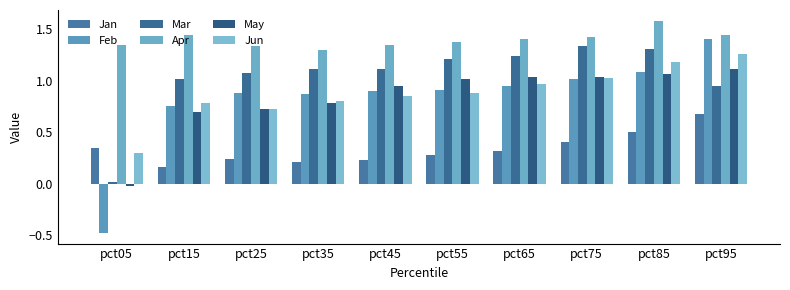

How many bars are there in total?

60